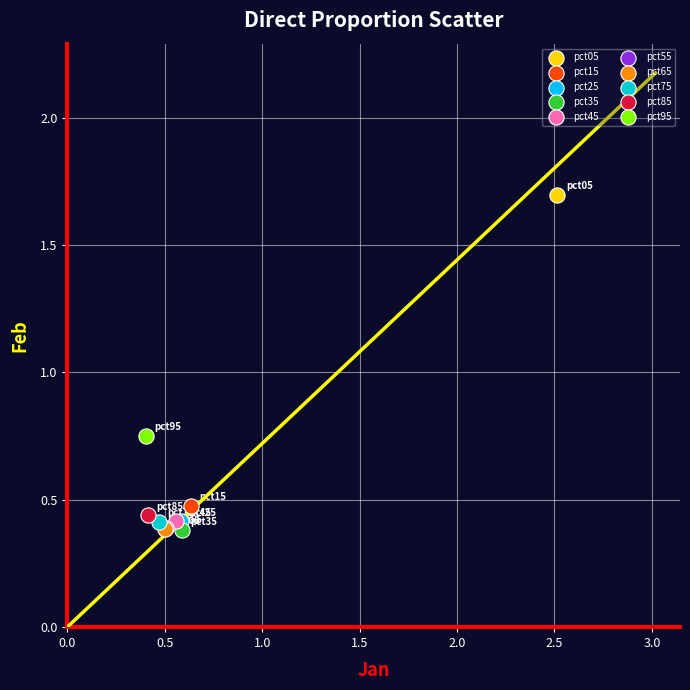

What are all the series names shown in the legend?

pct05, pct15, pct25, pct35, pct45, pct55, pct65, pct75, pct85, pct95